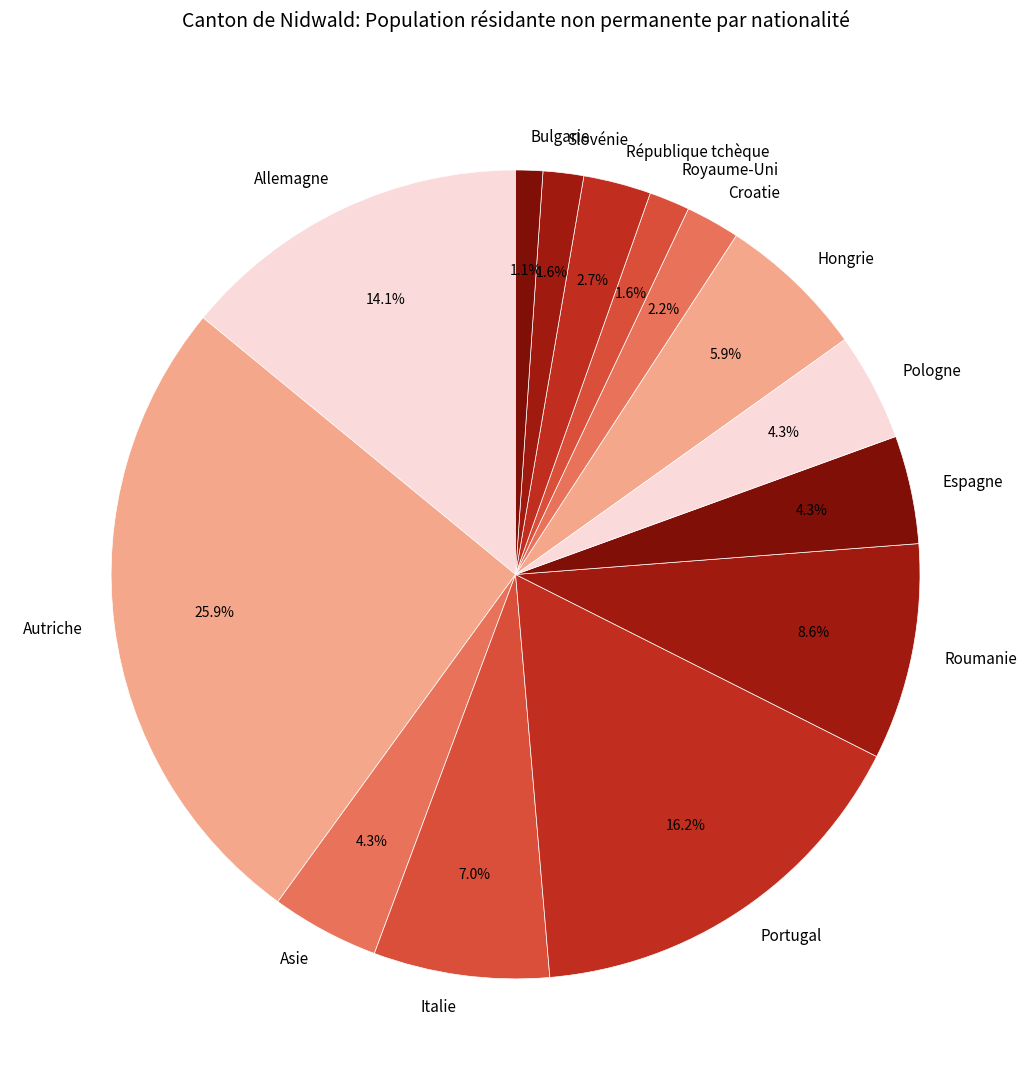

To the nearest percent, what is the difference between the Portugal and Hongrie slice percentages?

10%